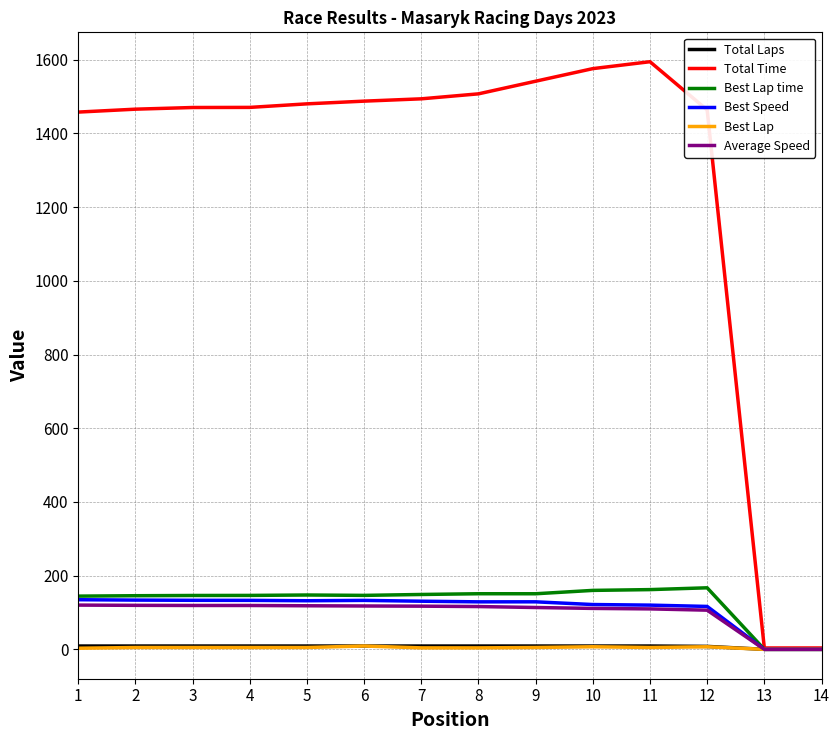

Which series has the widest spread of values?

Total Time